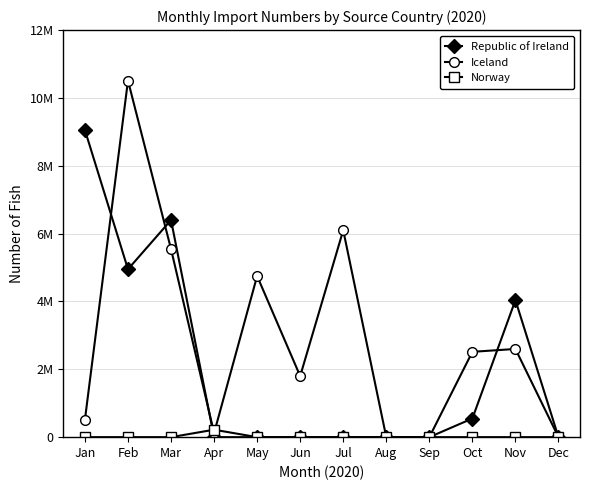

At which label does Iceland first exceed 2515500?

Feb